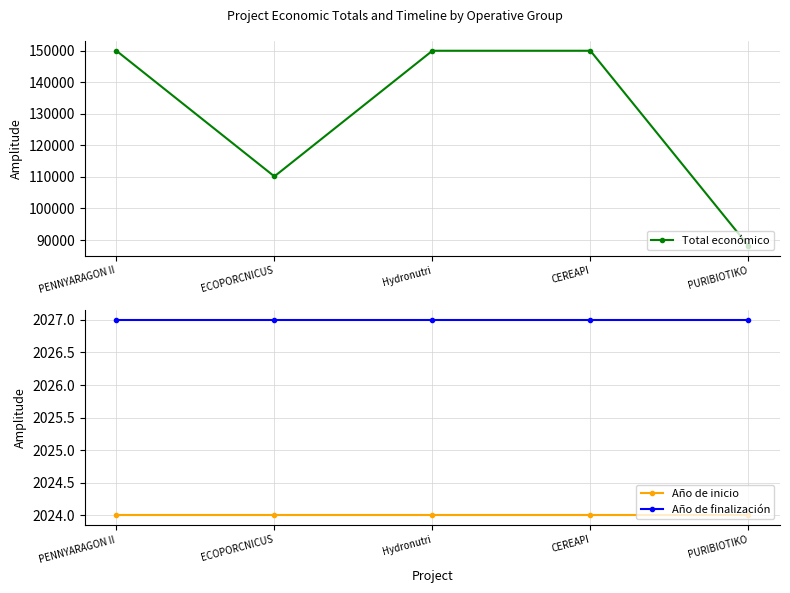

True or false: Año de finalización and Año de inicio cross at least once.

False